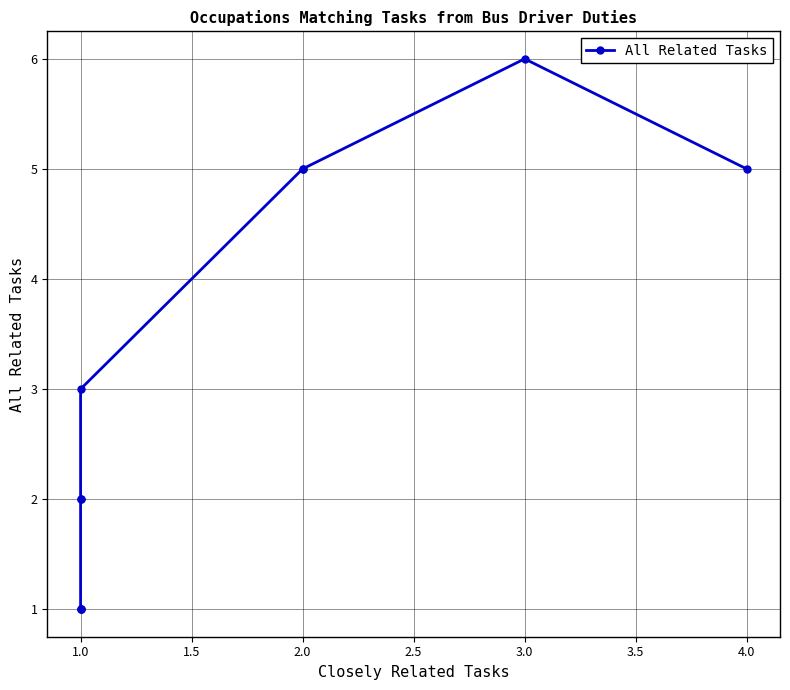

True or false: the data shows 1 at 2.0.

False